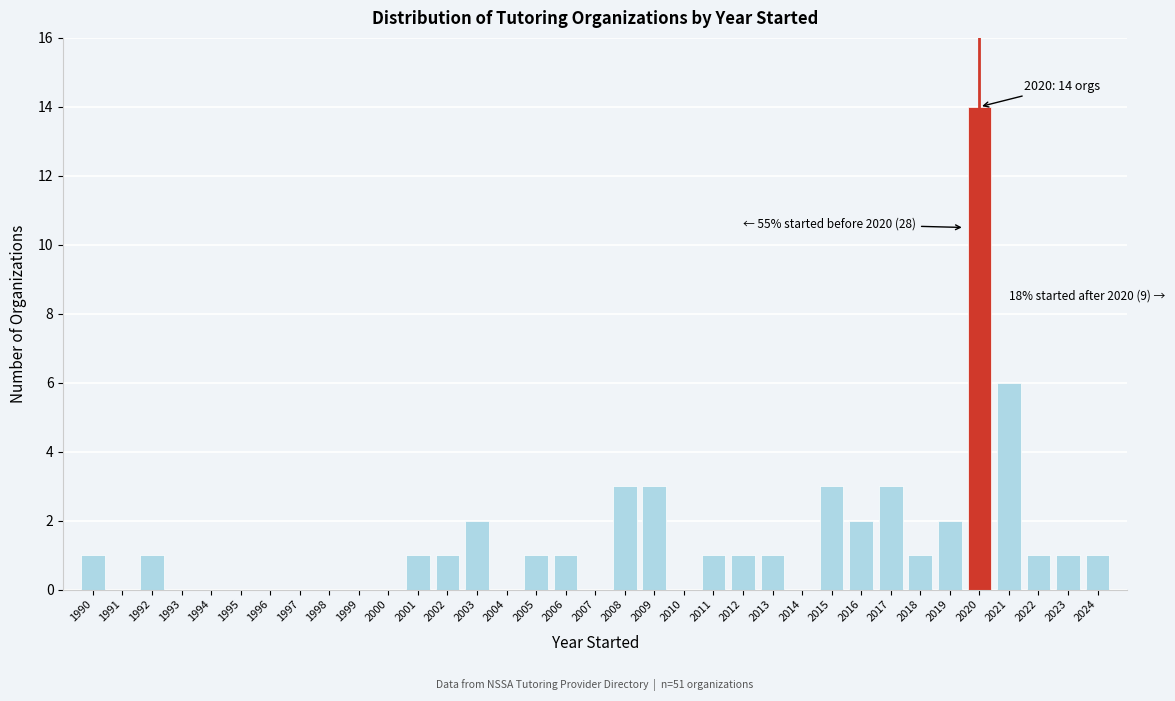

Which range on the x-axis has the tallest bar?

2019.5 to 2020.5